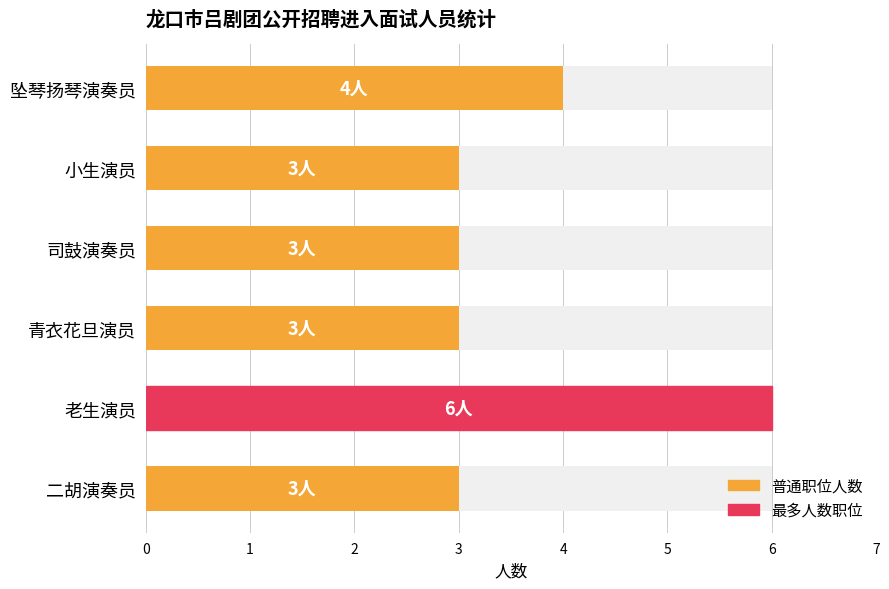

What is the change in value from 老生演员 to 司鼓演奏员?

-3